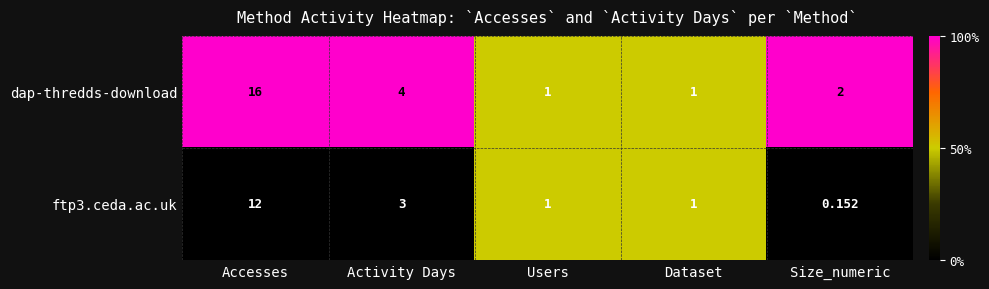

List the series in order of their overall mean, lowest first.

ftp3.ceda.ac.uk, dap-thredds-download